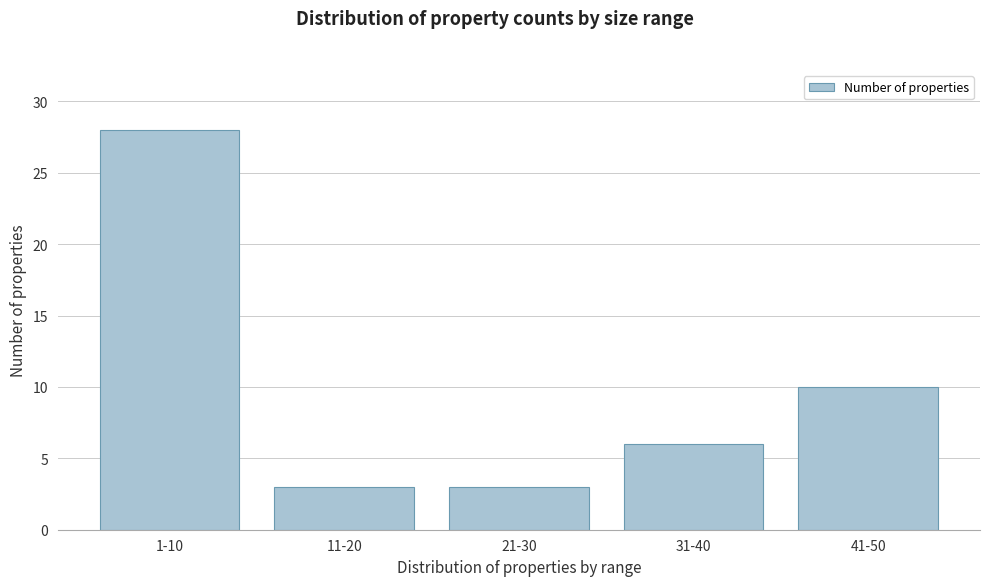

Reading left to right, list all the values displayed in this chart.

28	3	3	6	10